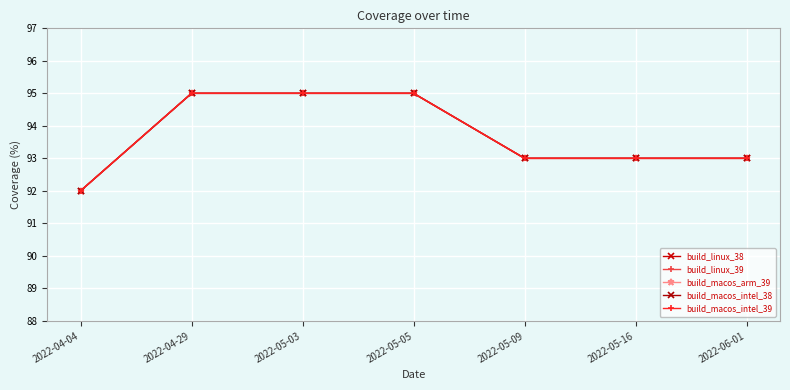

The build_macos_arm_39 series shows 30 at 2022-06-01. True or false?

False